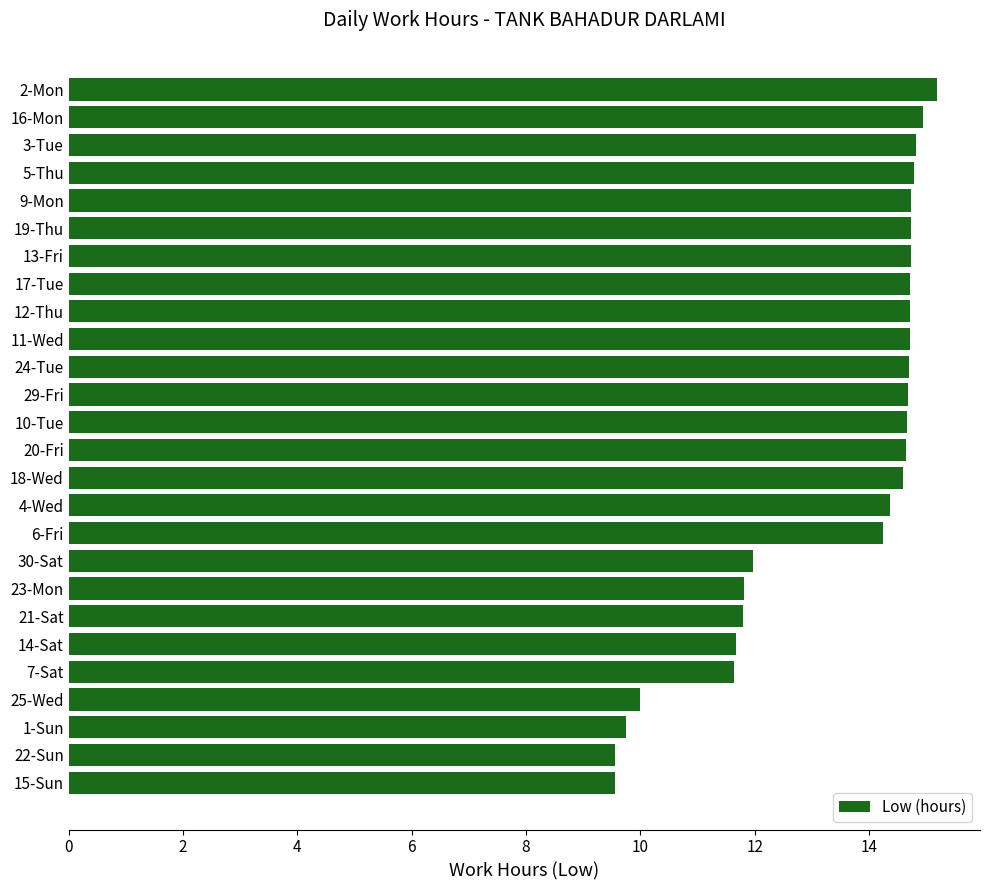

The chart shows a value of 9.6 at 22-Sun. True or false?

True